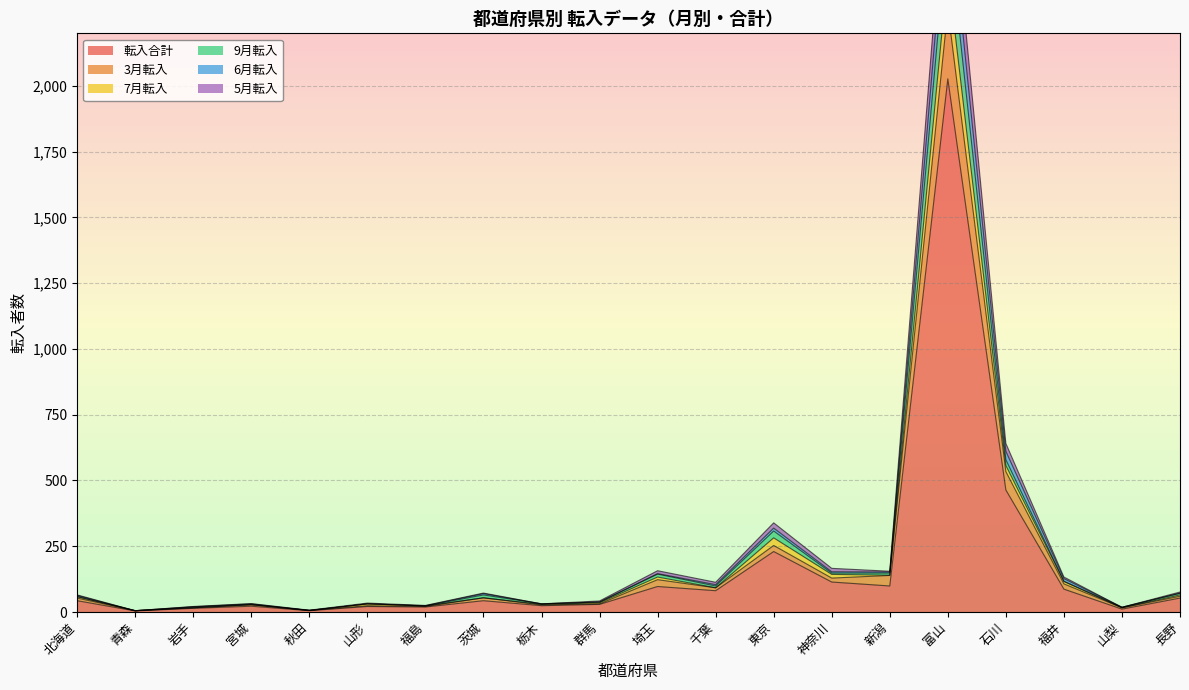

Where does the 5月転入 series first go above 58?

埼玉